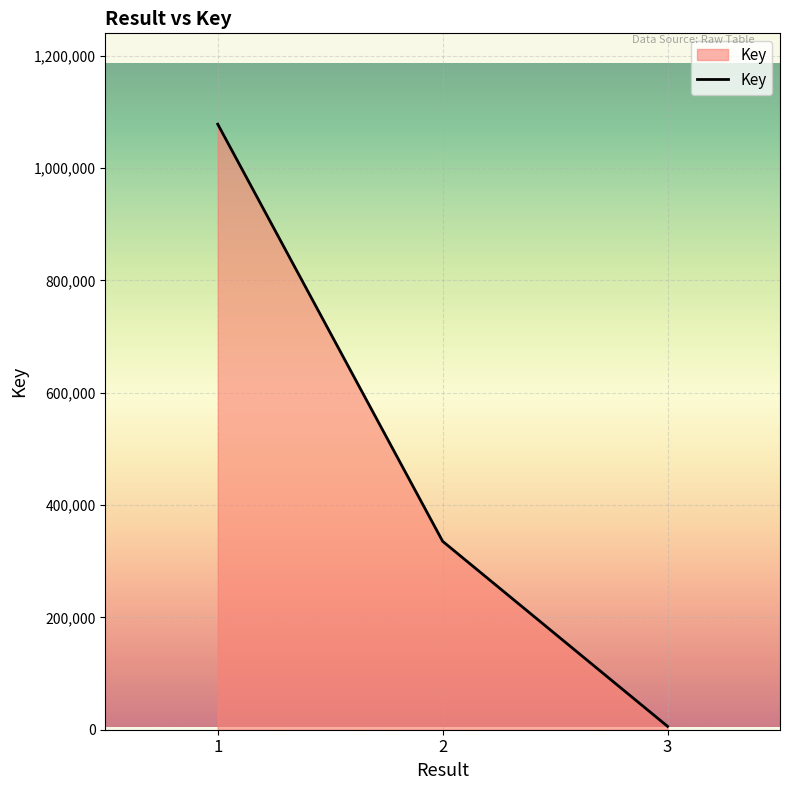

Count the values in the range 5990 to 1078076.

3